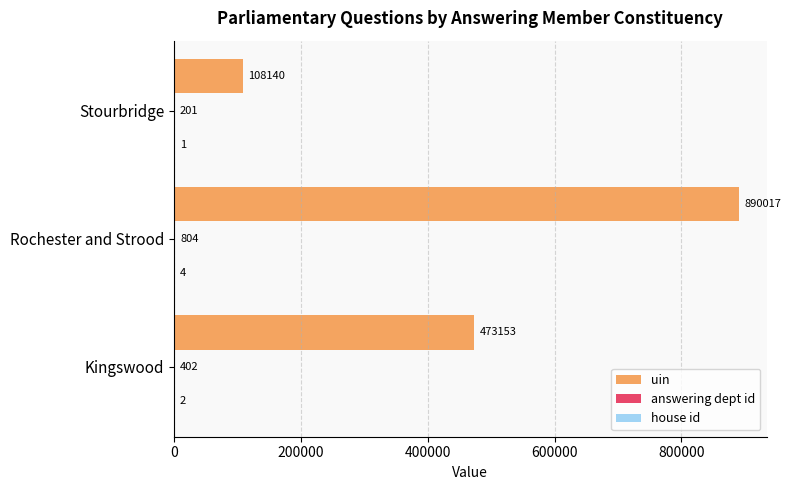

Between Rochester and Strood and Stourbridge, which series saw the biggest shift?

uin